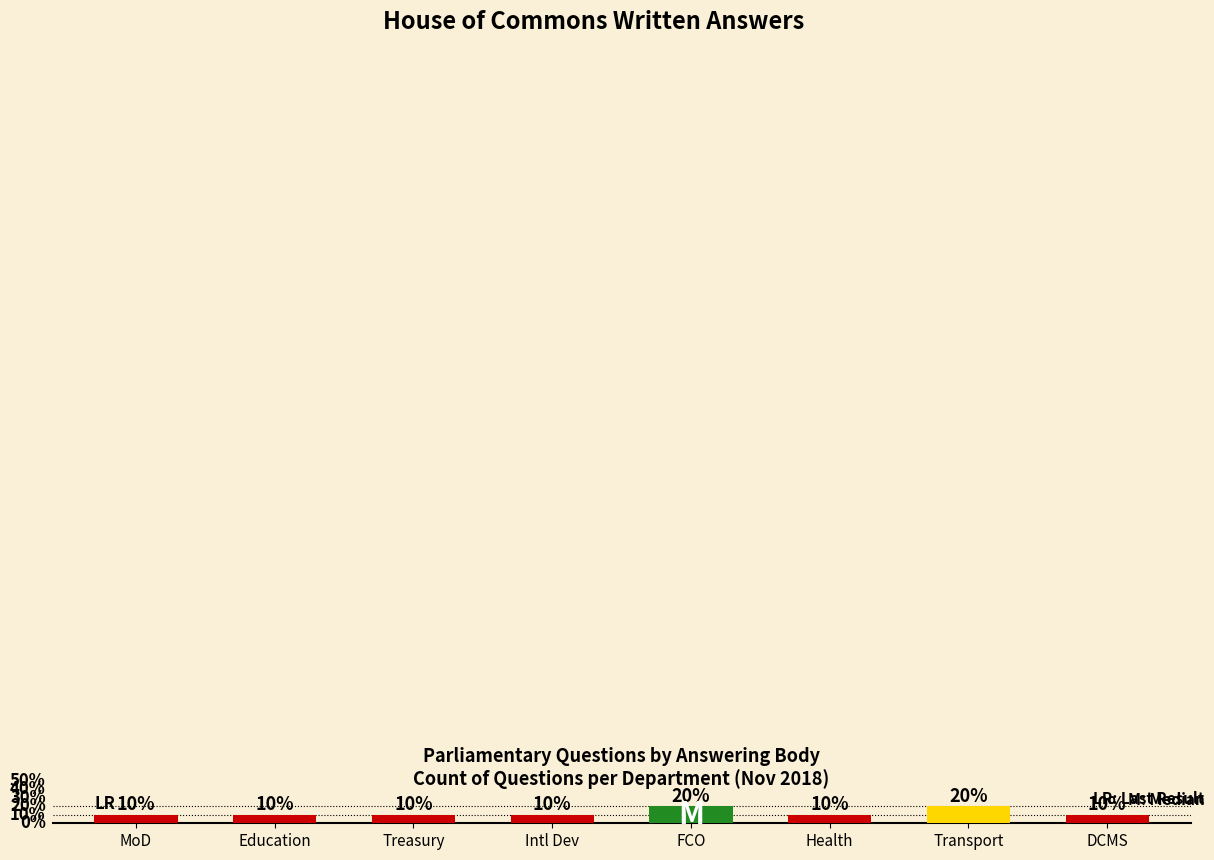

What is the label of the 2nd bar from the right?

Transport